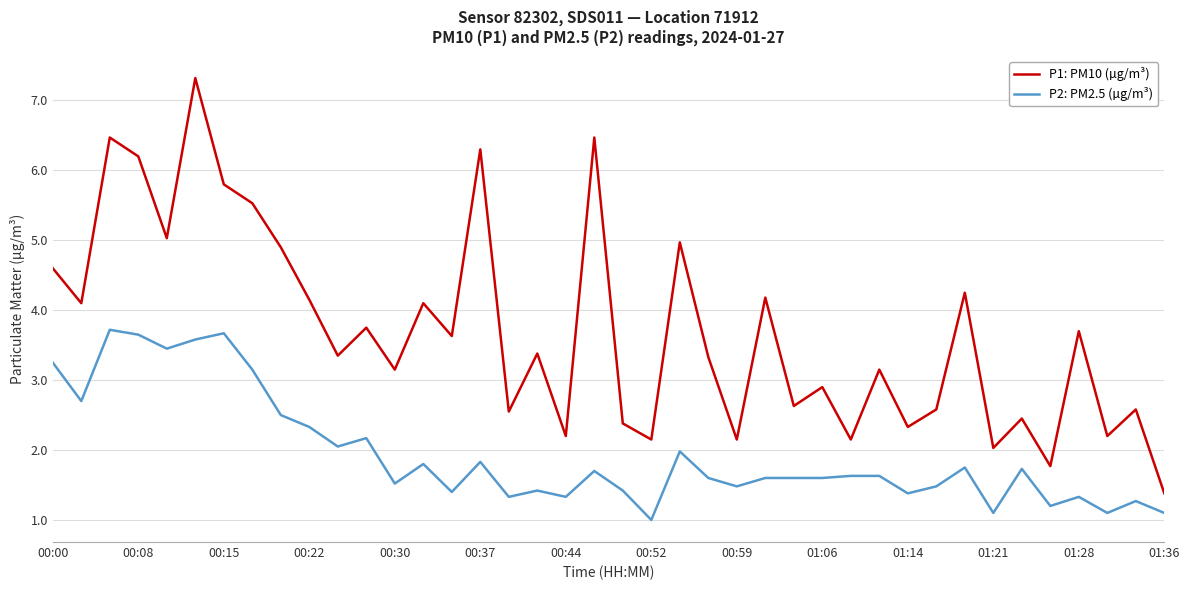

What is the minimum value for P2: PM2.5 (µg/m³)?

1.0